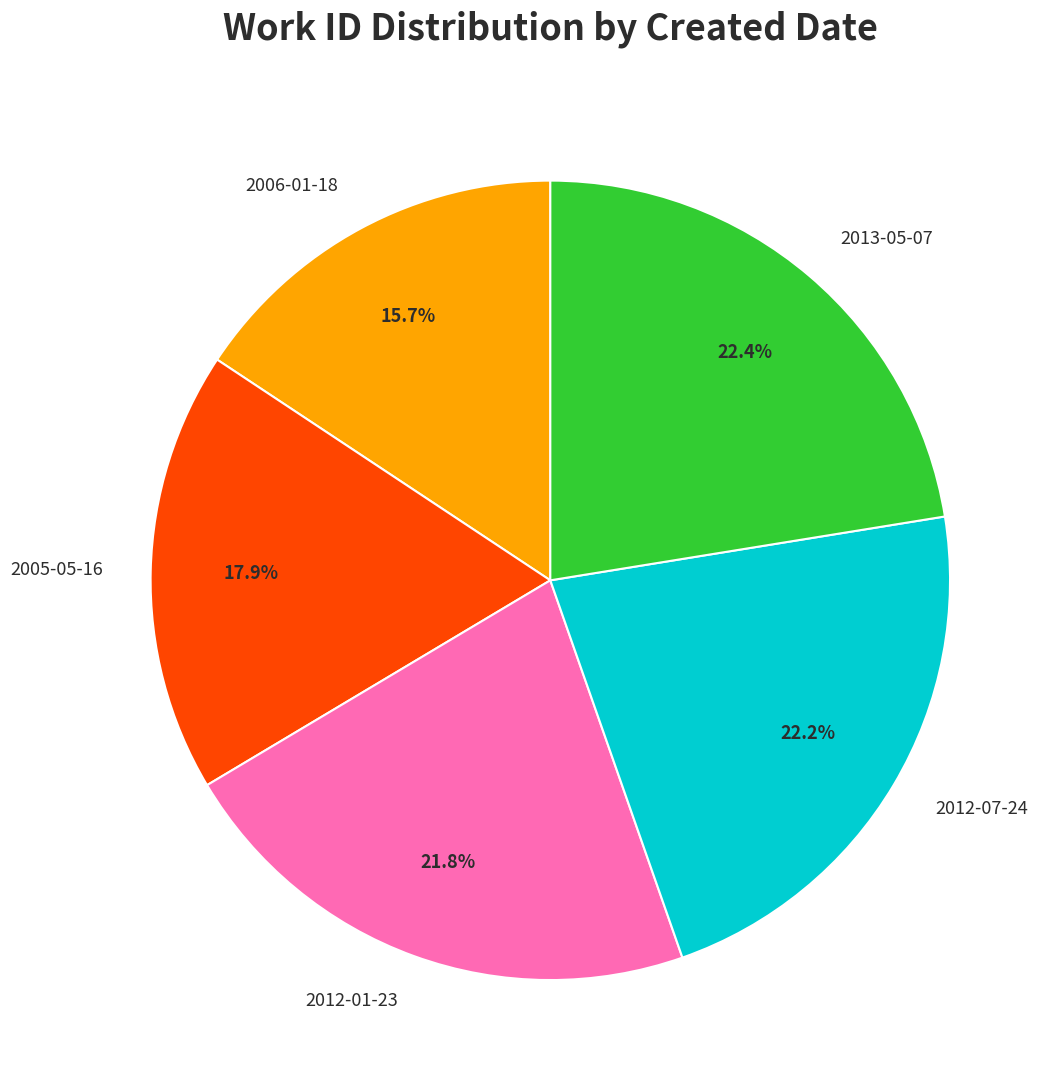

Is there a majority slice in this chart?

No